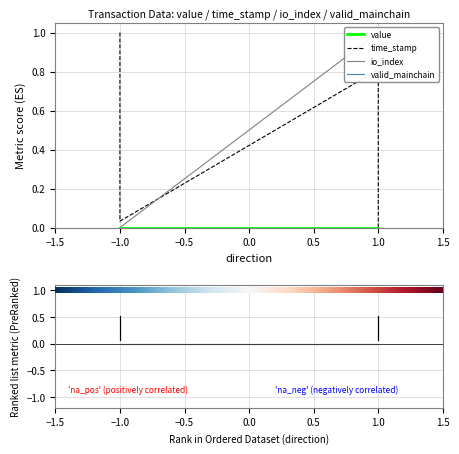

What is the difference between the maximum and second lowest values in the time_stamp series?

1.0